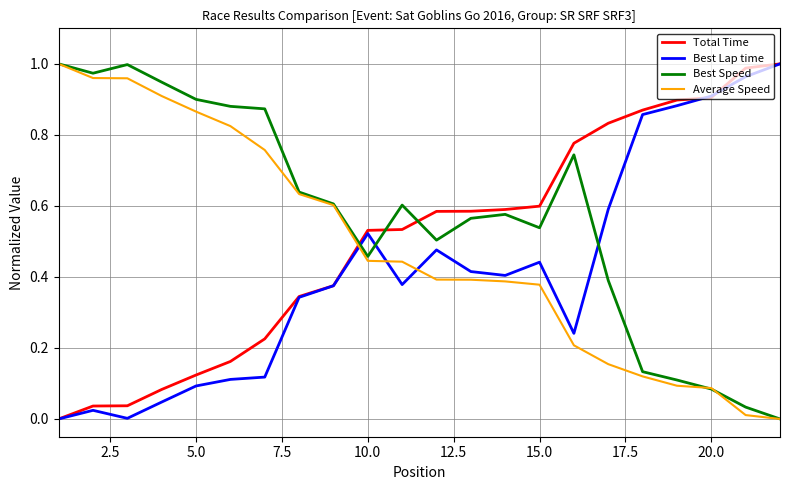

Which series ends up on top after the final intersection of Average Speed and Total Time?

Total Time